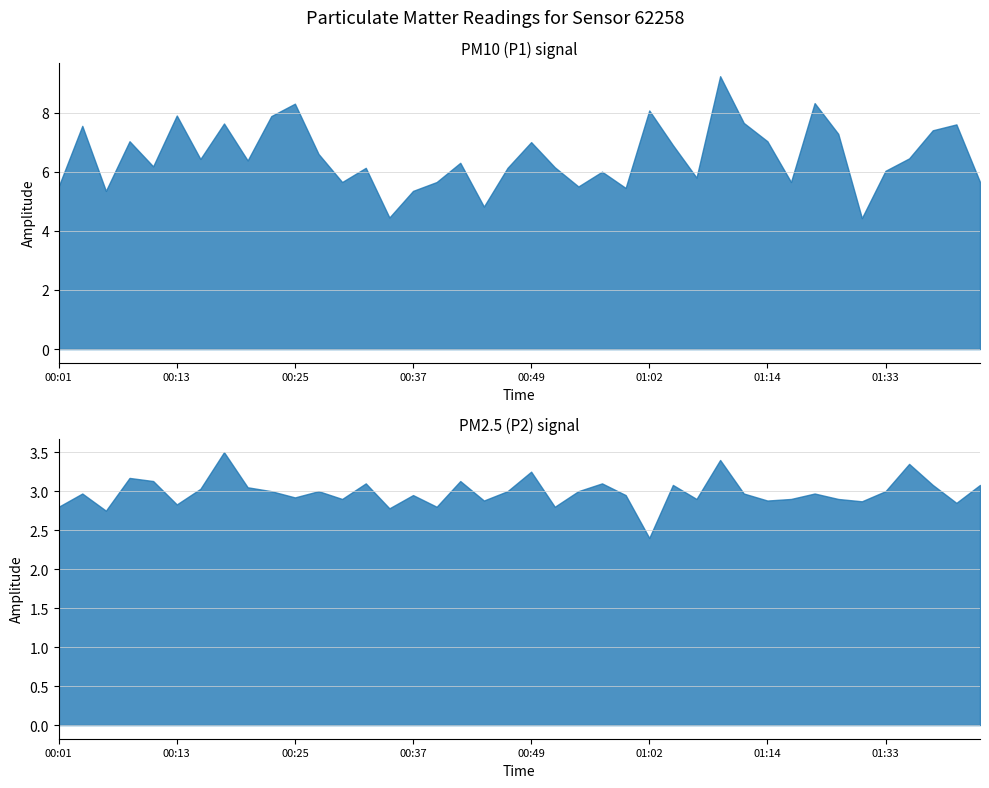

What is the difference between the highest and lowest values at 01:33?

3.0